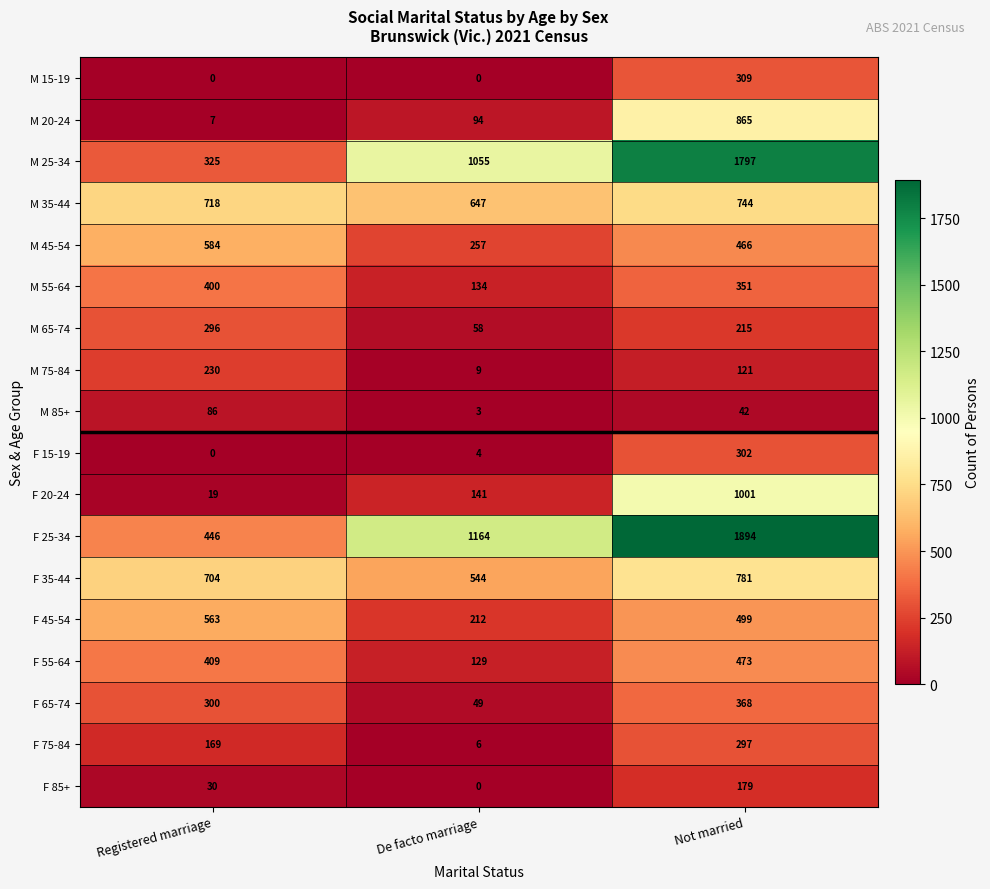

Which category has the lowest value in the F 15-19 series?

Registered marriage